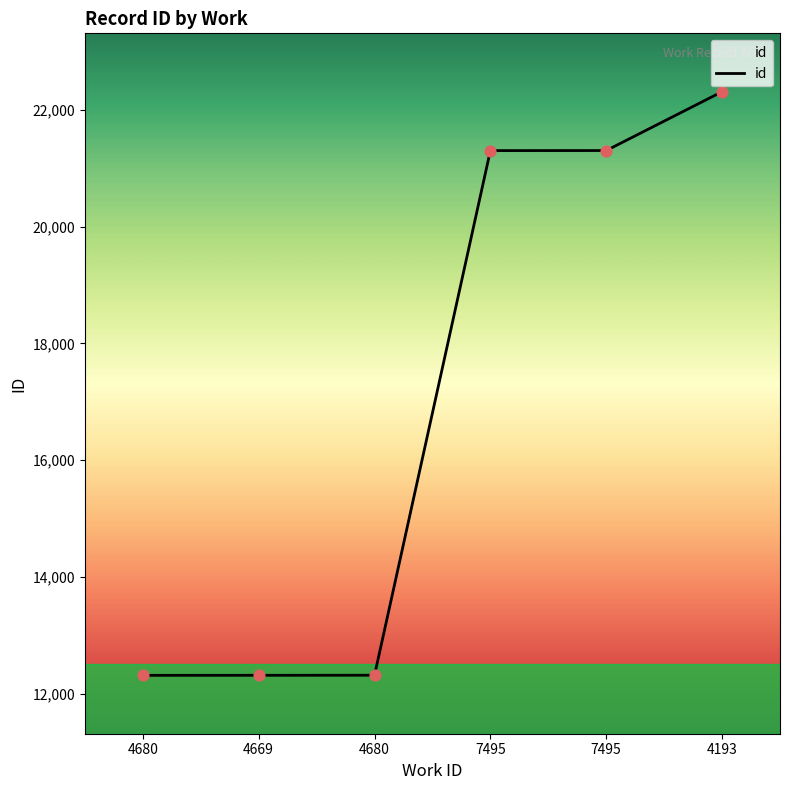

How many lines are shown in the chart?

1